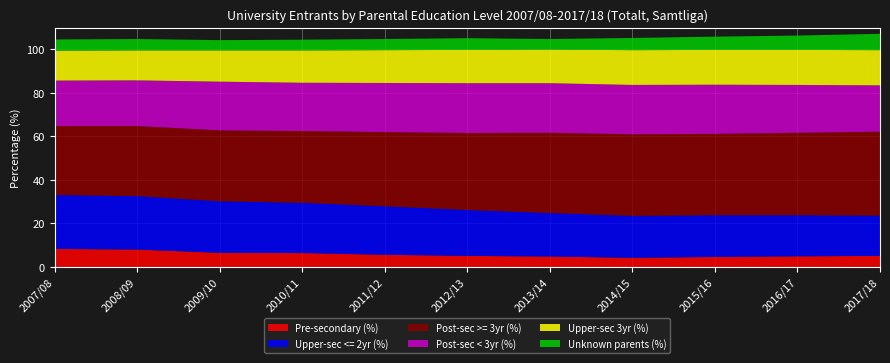

Reading right to left, list all the values displayed in this chart.

Pre-secondary (%): 2017/18=5.1	2016/17=4.9	2015/16=4.6	2014/15=4.2	2013/14=4.8	2012/13=5.1	2011/12=5.6	2010/11=6.4	2009/10=6.5	2008/09=8.0	2007/08=8.3
Upper-sec <= 2yr (%): 2017/18=18.5	2016/17=18.9	2015/16=19.2	2014/15=19.3	2013/14=20.0	2012/13=21.1	2011/12=22.3	2010/11=23.1	2009/10=23.7	2008/09=24.6	2007/08=24.8
Post-sec >= 3yr (%): 2017/18=38.6	2016/17=37.9	2015/16=37.4	2014/15=37.5	2013/14=36.9	2012/13=35.4	2011/12=34.1	2010/11=33.0	2009/10=32.6	2008/09=32.2	2007/08=31.7
Post-sec < 3yr (%): 2017/18=21.3	2016/17=22.0	2015/16=22.6	2014/15=22.7	2013/14=22.8	2012/13=22.9	2011/12=22.6	2010/11=22.2	2009/10=22.4	2008/09=21.0	2007/08=20.9
Upper-sec 3yr (%): 2017/18=16.2	2016/17=16.1	2015/16=16.0	2014/15=16.0	2013/14=15.4	2012/13=15.3	2011/12=15.1	2010/11=14.9	2009/10=14.4	2008/09=13.8	2007/08=13.8
Unknown parents (%): 2017/18=7.5	2016/17=6.6	2015/16=6.1	2014/15=5.6	2013/14=4.9	2012/13=5.4	2011/12=5.1	2010/11=4.9	2009/10=4.7	2008/09=5.2	2007/08=5.1